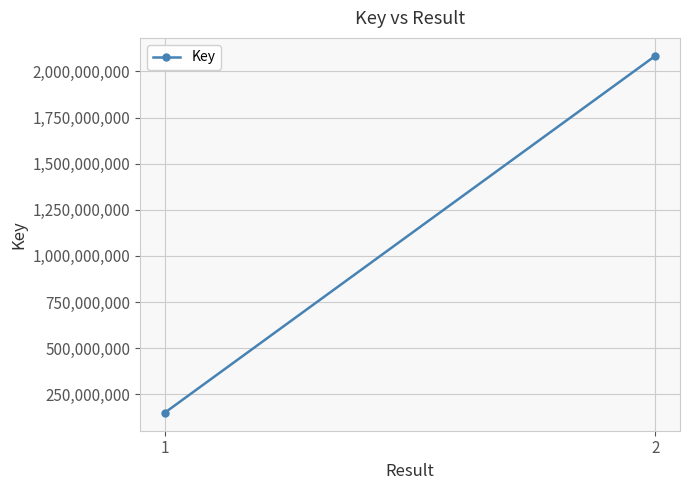

Where is the data nearest to the value 1116856983?

1